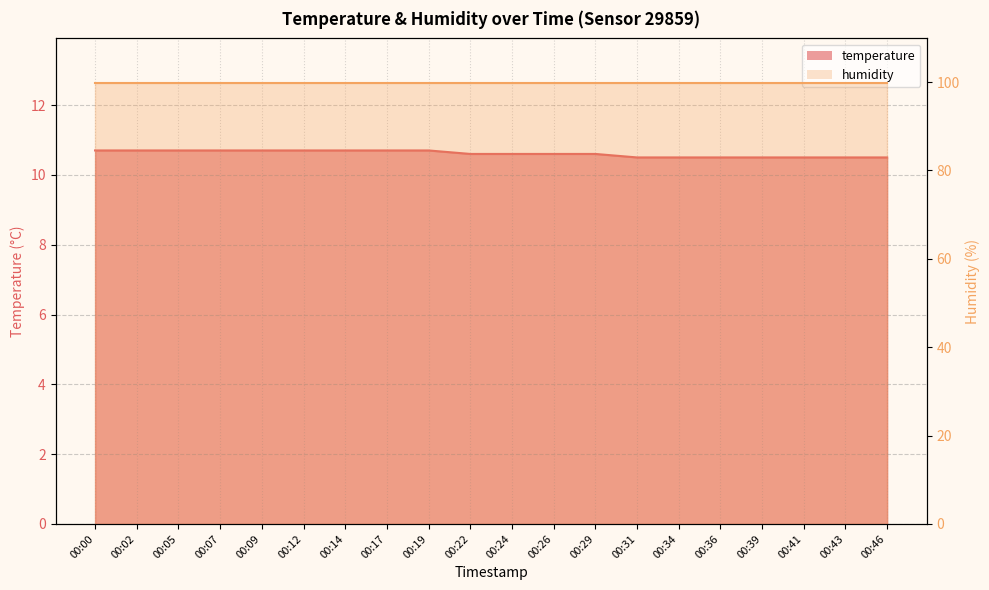

Reading left to right, extract all data points from this chart.

10.7	10.7	10.7	10.7	10.7	10.7	10.7	10.7	10.7	10.6	10.6	10.6	10.6	10.5	10.5	10.5	10.5	10.5	10.5	10.5